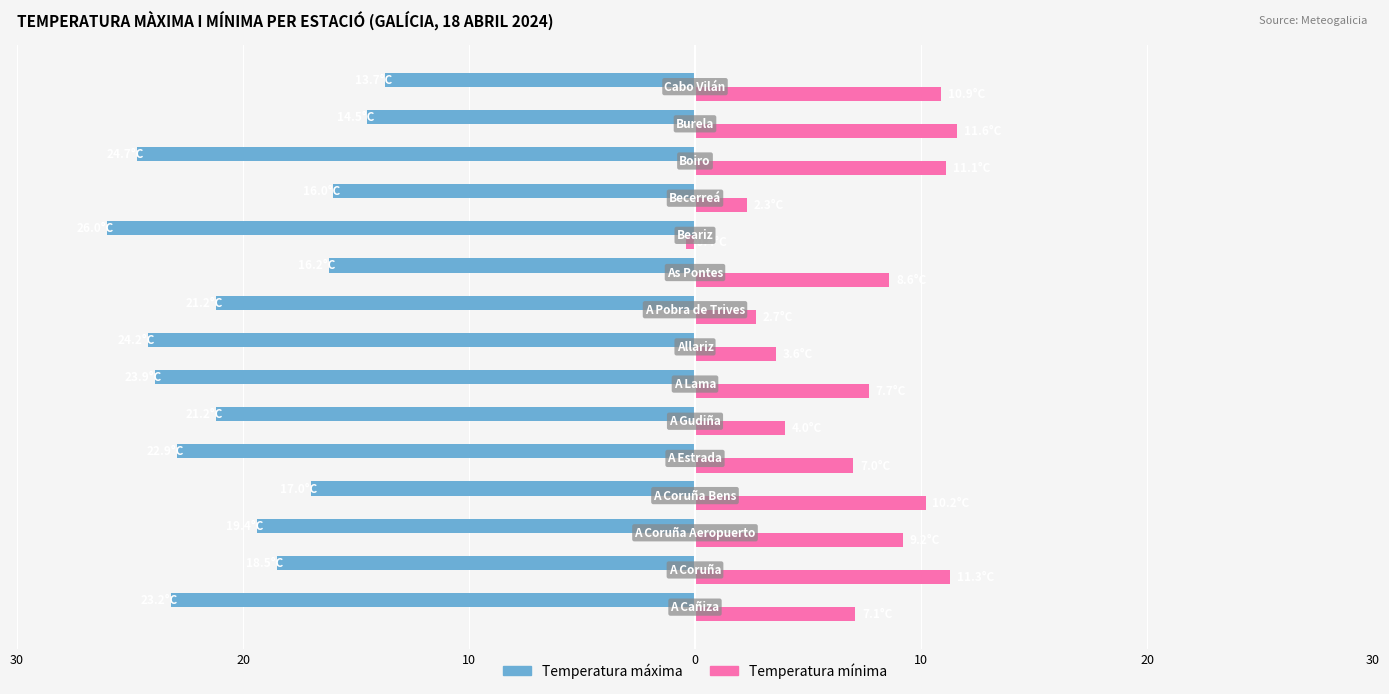

What are all the series names shown in the legend?

Temperatura máxima, Temperatura mínima